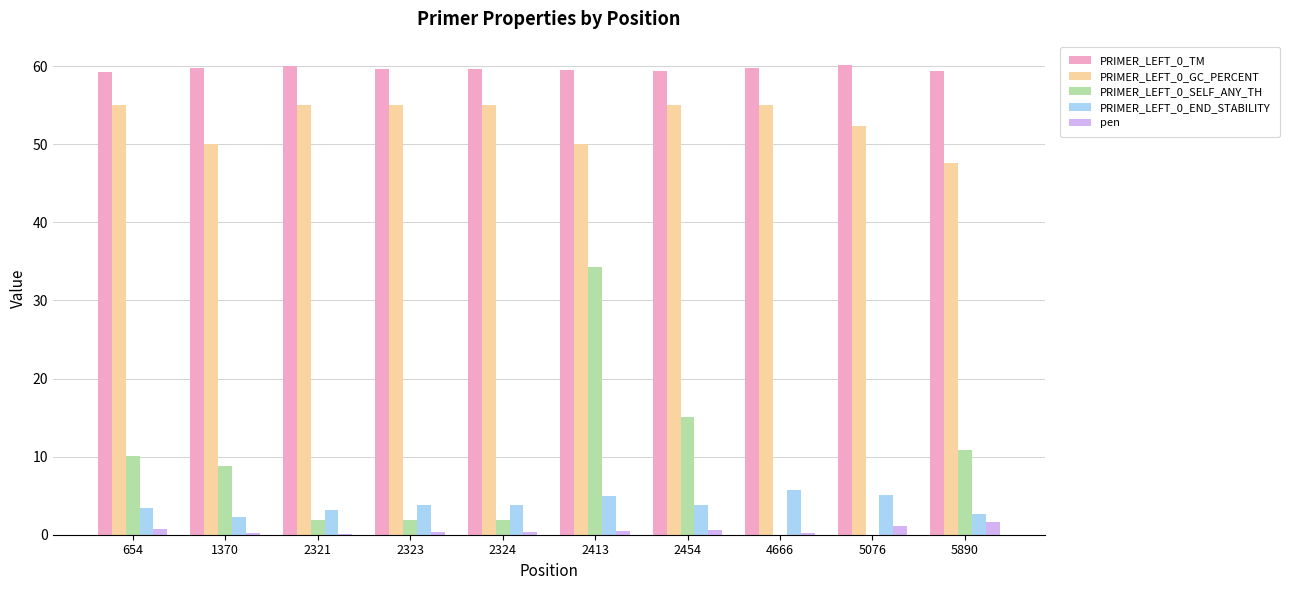

What is the approximate value of pen at 2413?

0.5